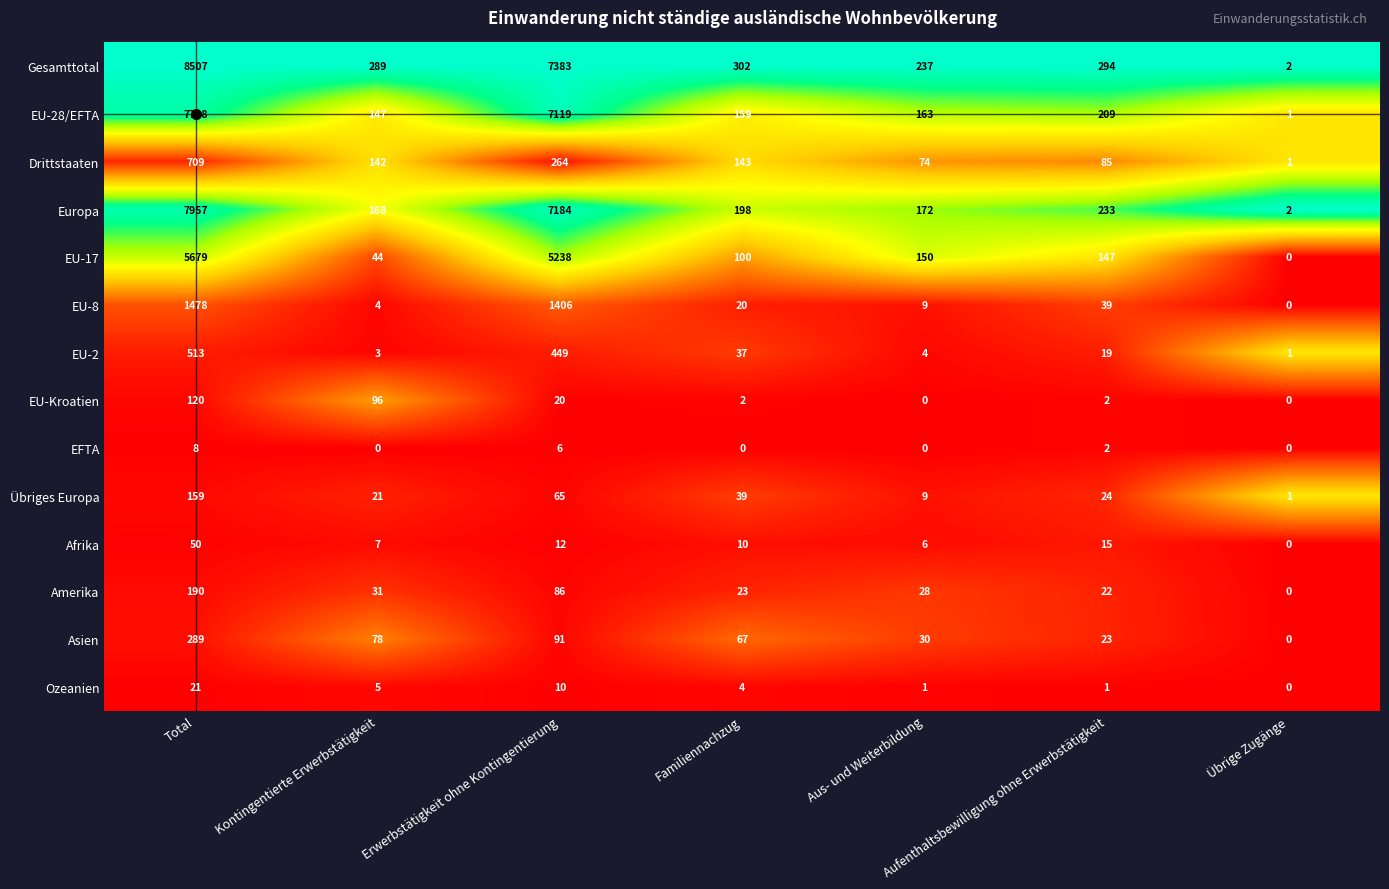

What is the sum of all Gesamttotal values?

17014